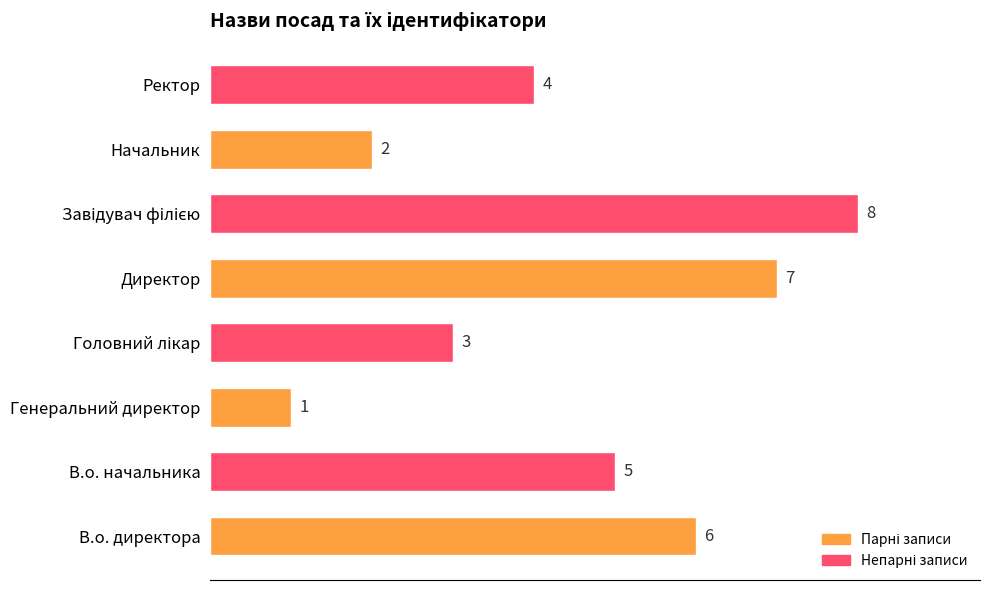

Where is the data nearest to the value 4?

Ректор